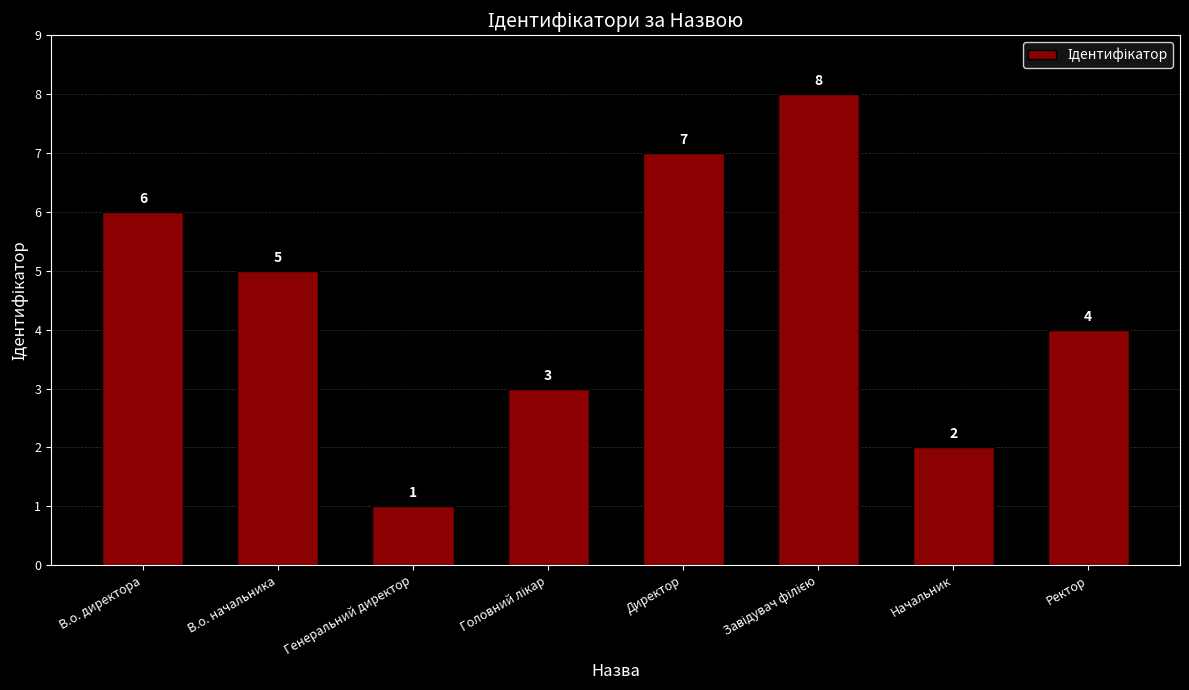

The value at Начальник is 2. True or false?

True